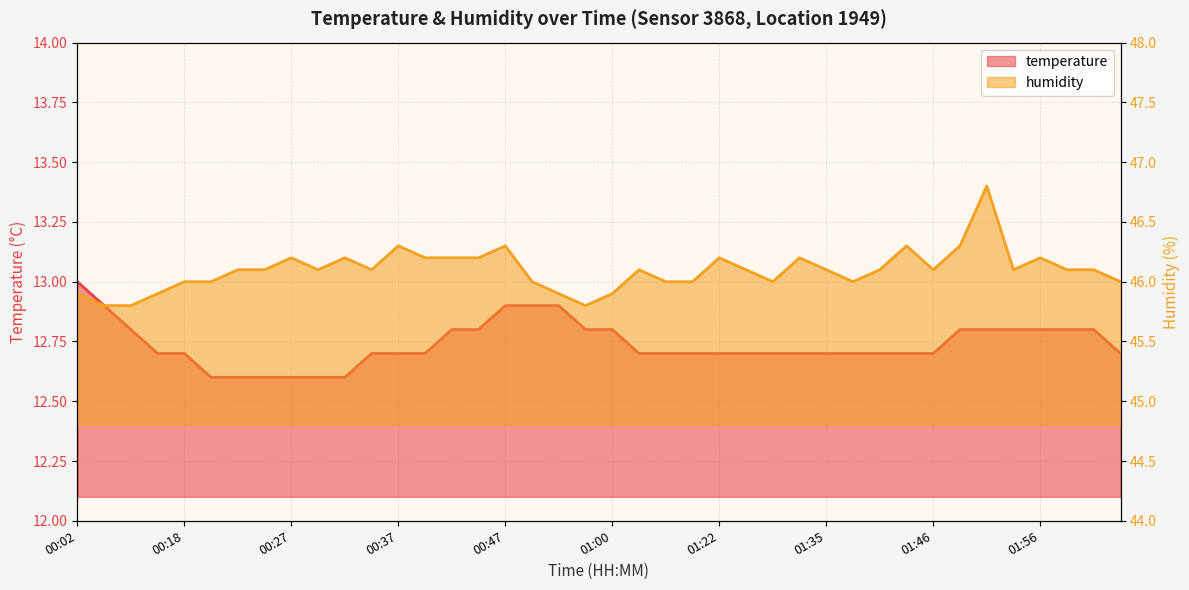

Which series has the largest range (max minus min)?

humidity